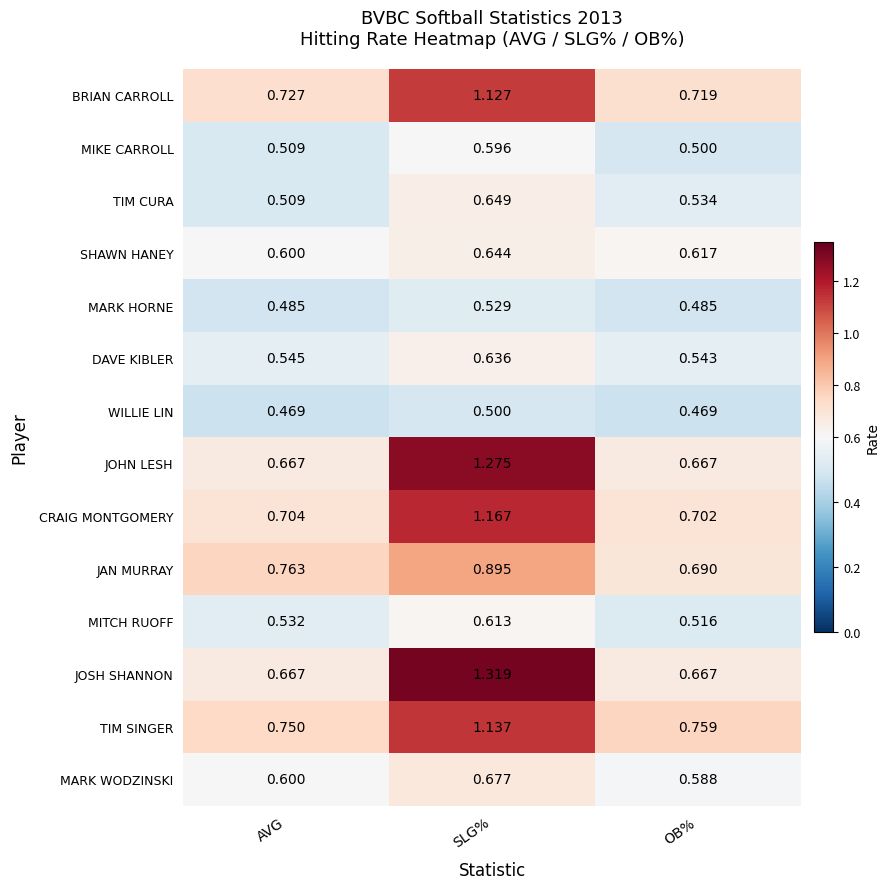

Which series changed the most between AVG and OB%?

JAN MURRAY